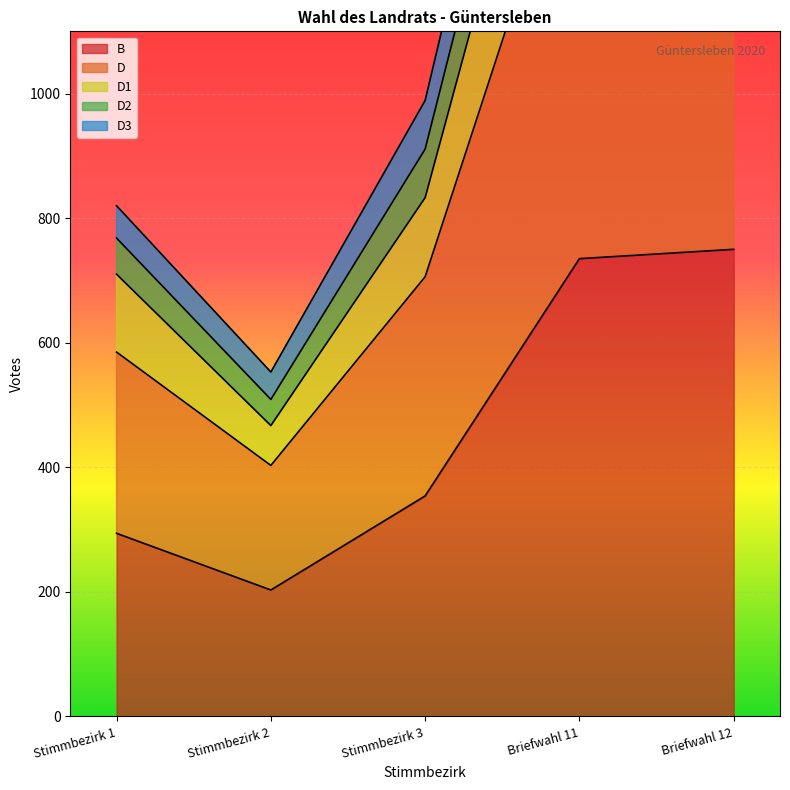

At which label is B closest to 476?

Stimmbezirk 3